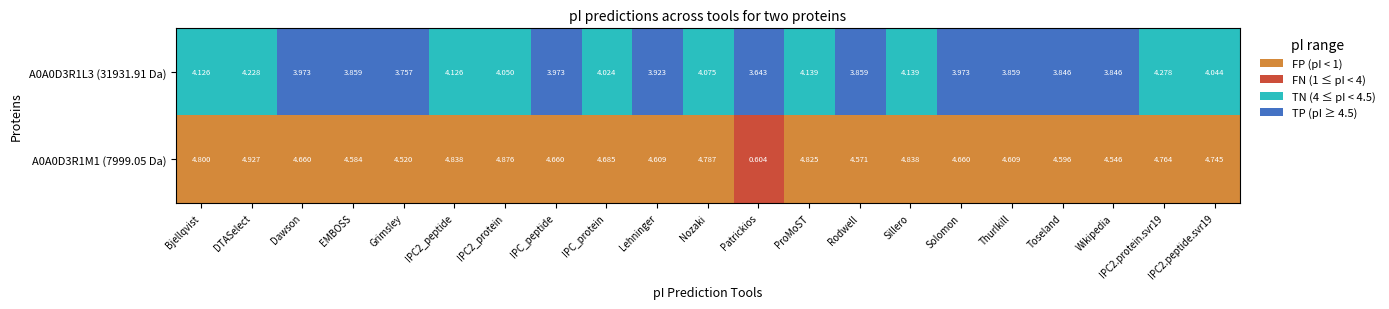

Which category has the highest value across all series?

DTASelect